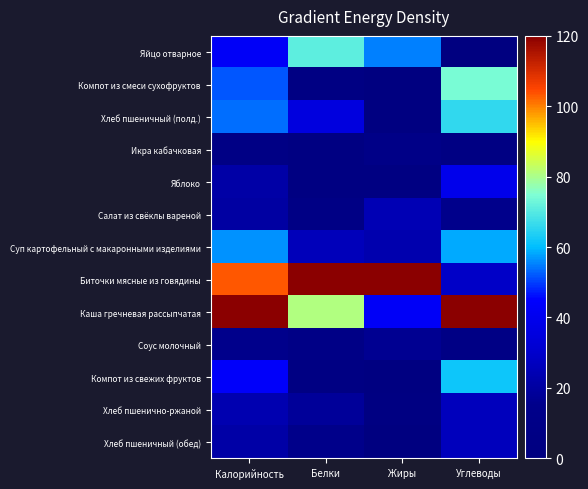

Which series has the largest total across all categories?

Биточки мясные из говядины